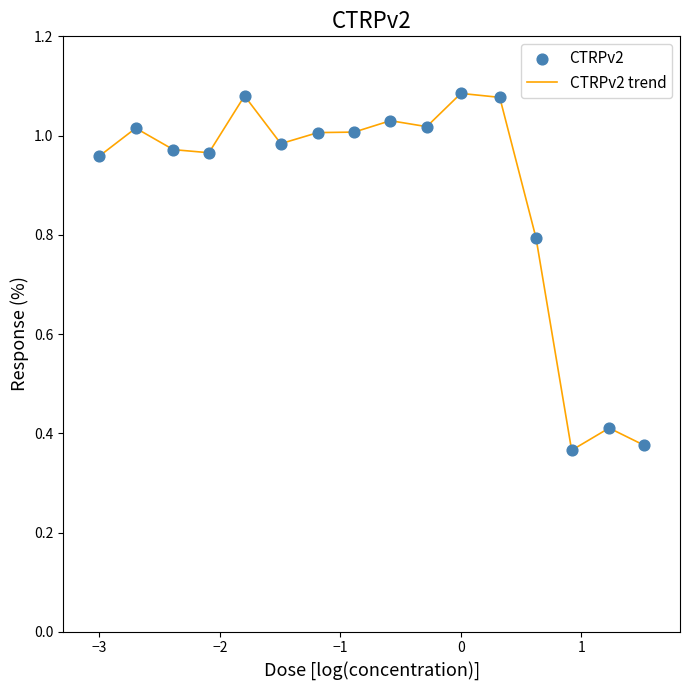

What is the difference between the maximum and minimum values?

0.7